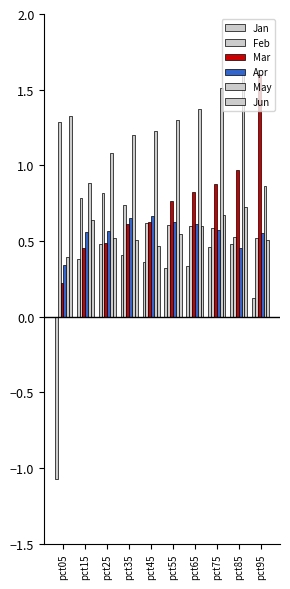

Does the chart contain stacked bars?

No